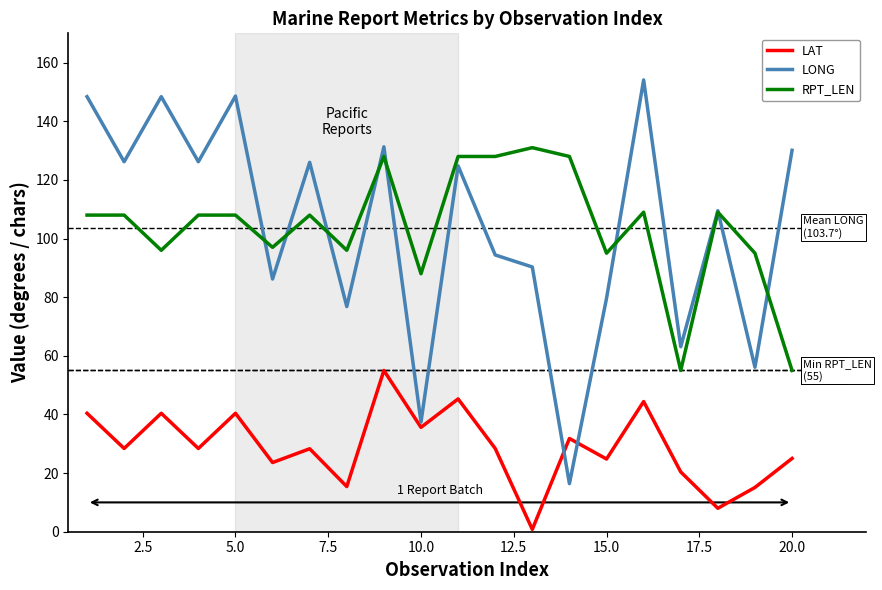

What is the minimum value shown in the chart?

0.8